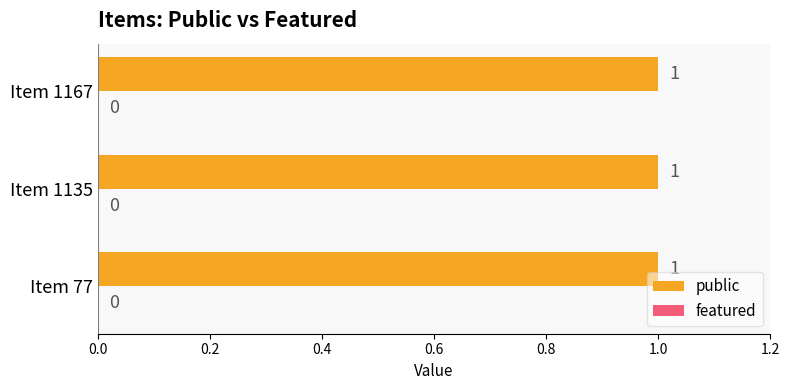

List the labels in order of featured value, smallest first.

77, 1135, 1167